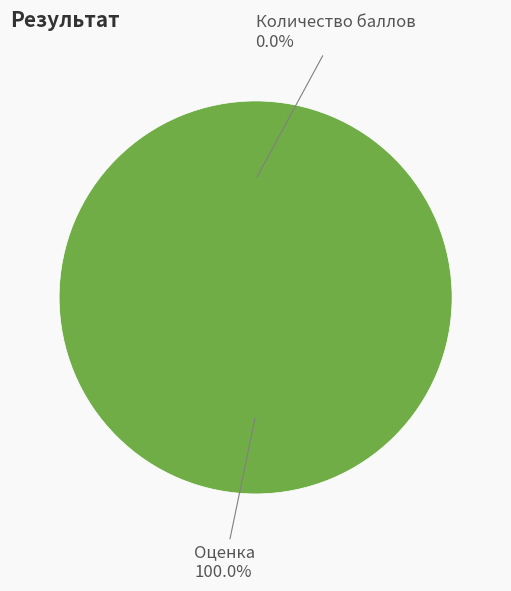

Is it true that Оценка is 93% of the pie?

False